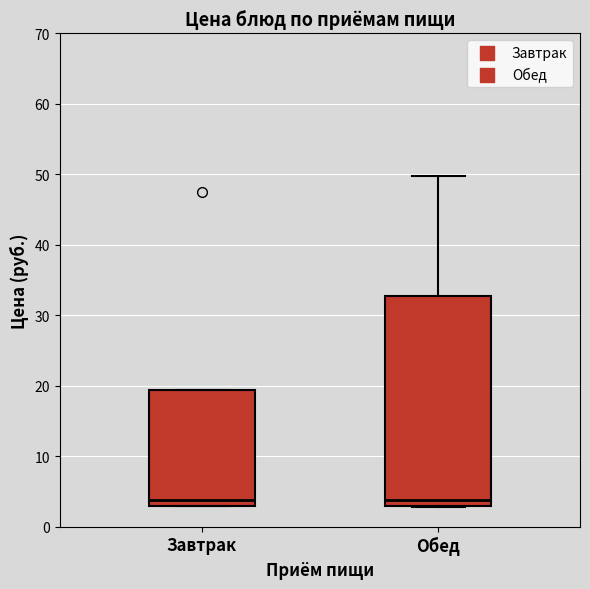

Which box is the tallest, from its lower edge to its upper edge?

Обед